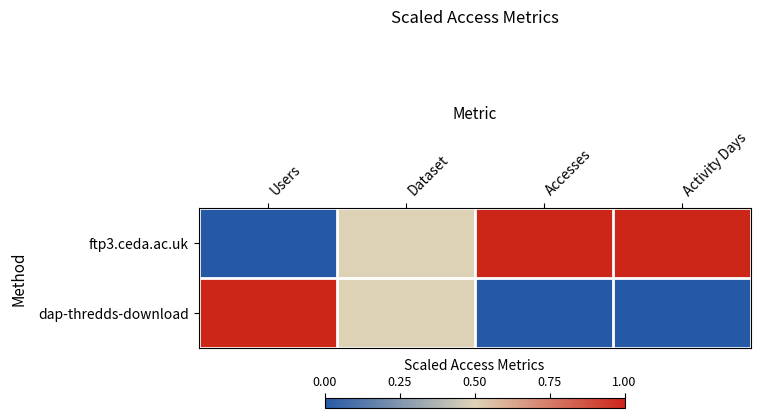

Rank the series at Users from lowest to highest value.

ftp3.ceda.ac.uk, dap-thredds-download